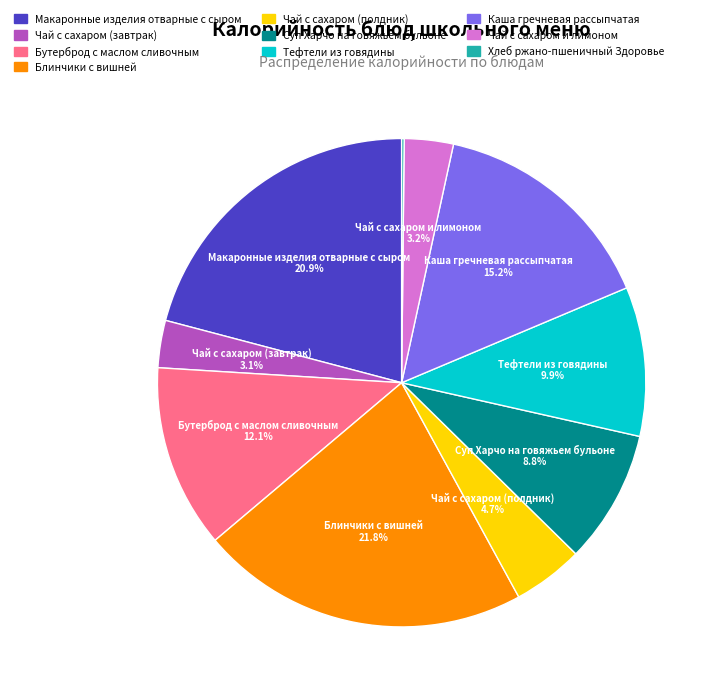

Which category has the biggest portion of the pie?

Блинчики с вишней